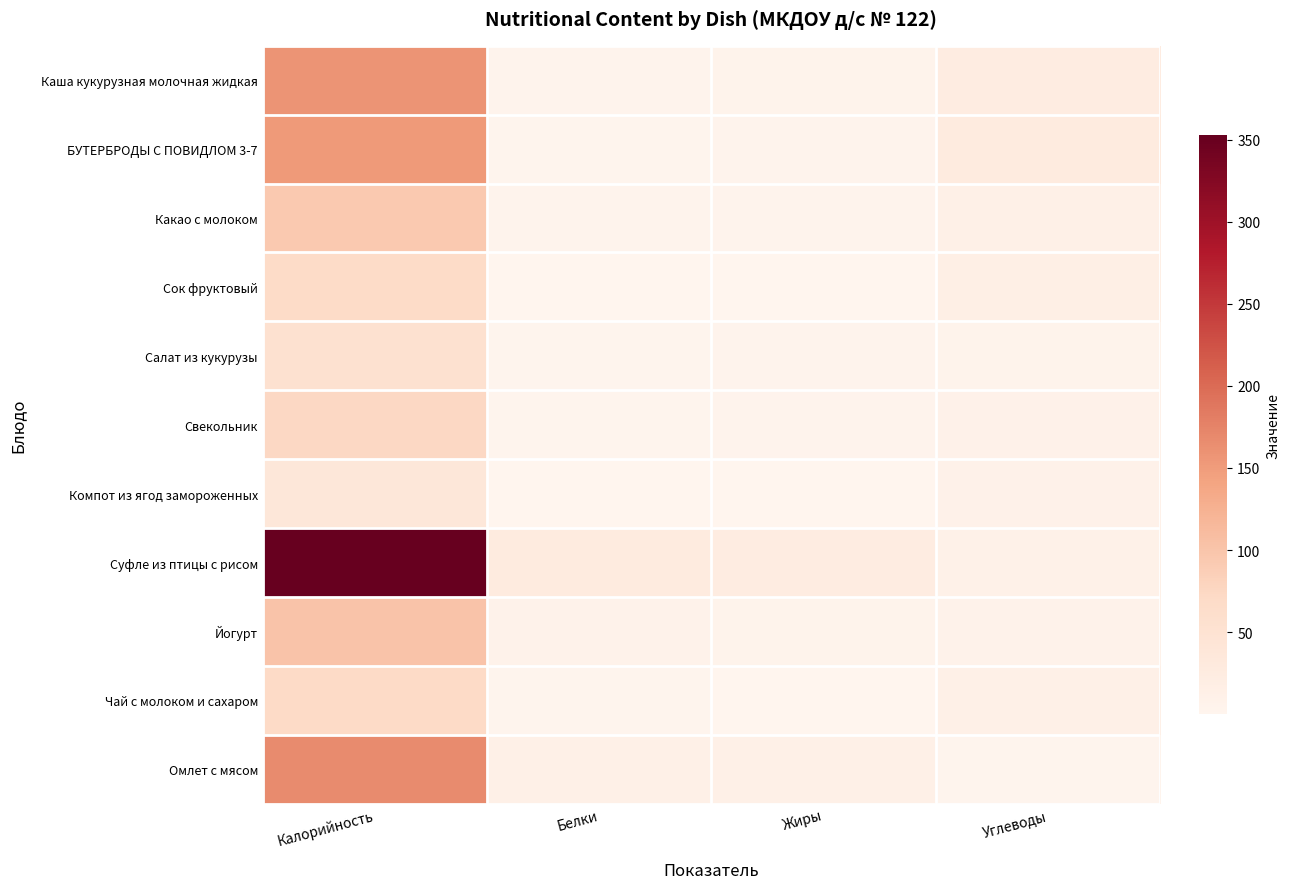

Which series has the largest total across all categories?

Суфле из птицы с рисом